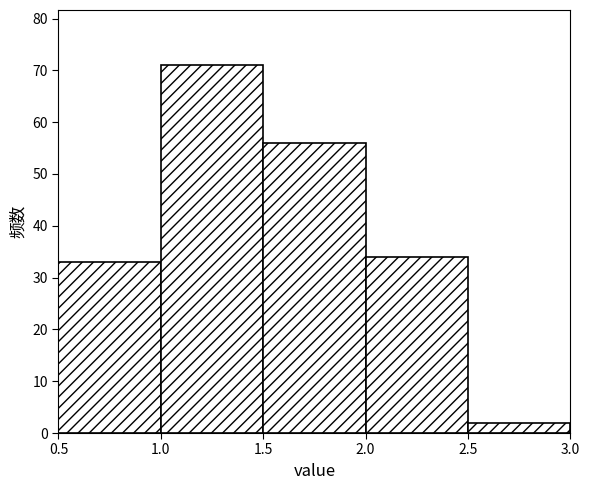

Reading left to right, transcribe this chart: for each bar, give the range it covers on the x-axis and its height. The values are not printed on the chart, so give them approximately, as read against the axis.

0.5 to 1.0: 33
1.0 to 1.5: 71
1.5 to 2.0: 56
2.0 to 2.5: 34
2.5 to 3.0: 2